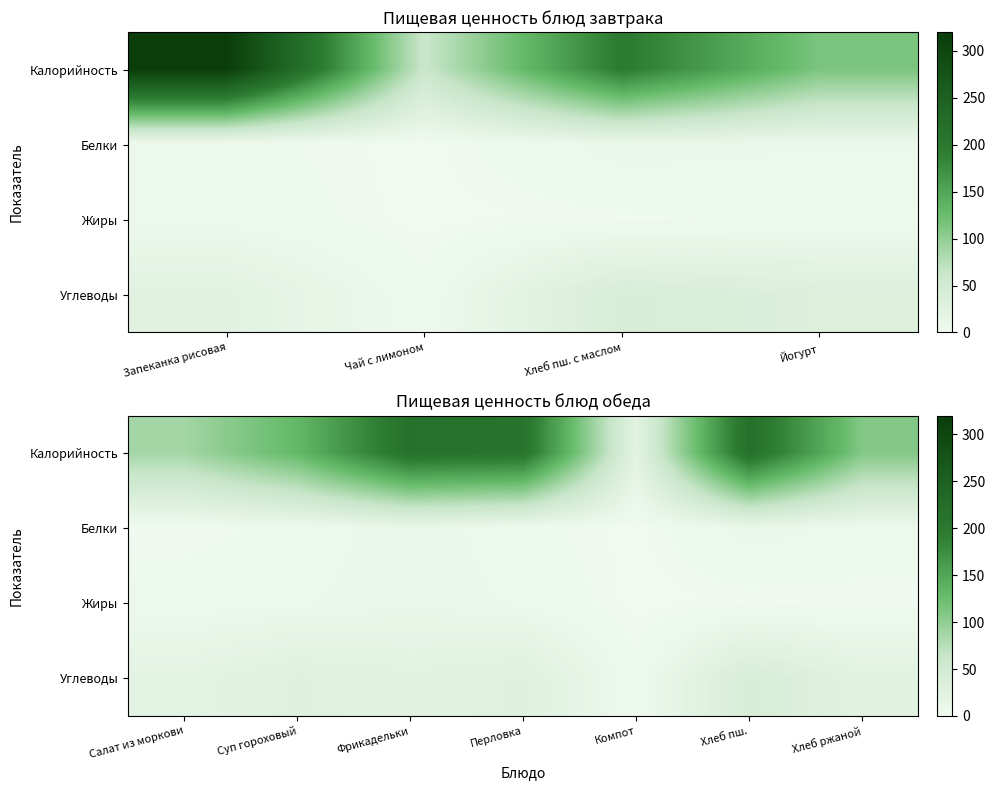

What is the difference between the maximum and minimum values in the Углеводы series?

36